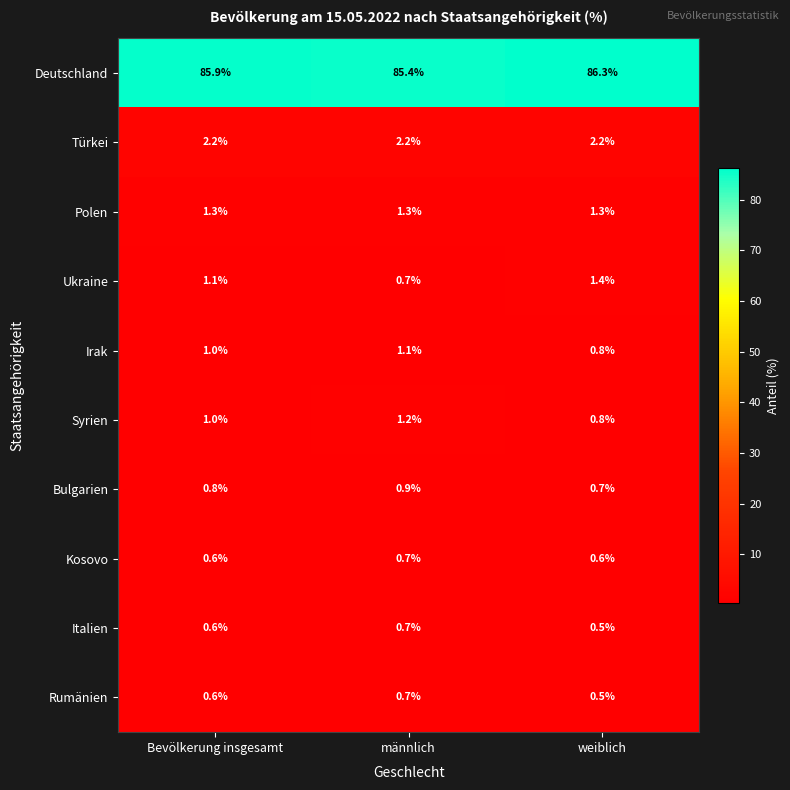

What is the total value across all series at Bevölkerung insgesamt?

95.1